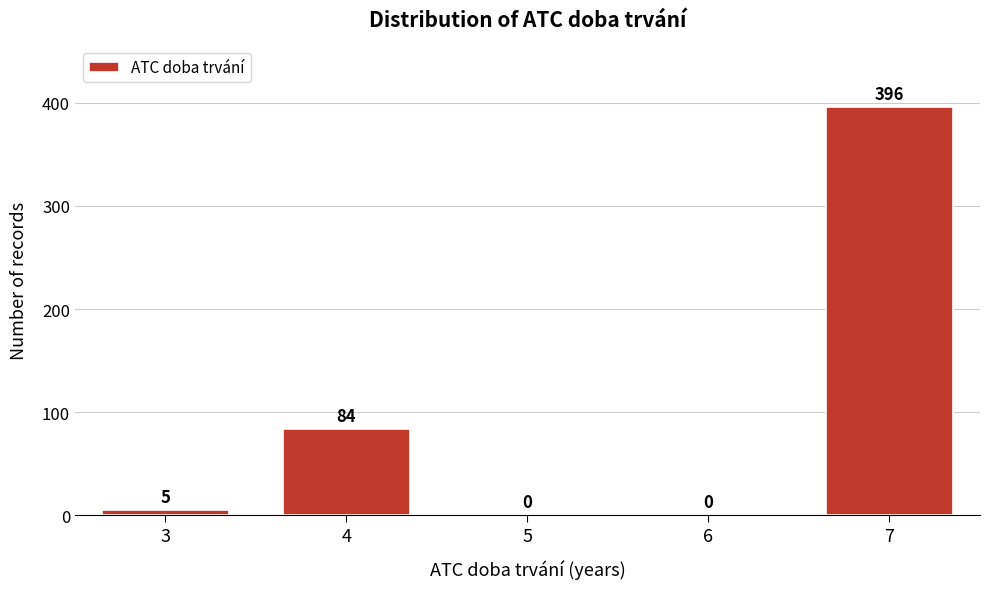

Reading left to right, list all the values displayed in this chart.

3=5	4=84	5=0	6=0	7=396